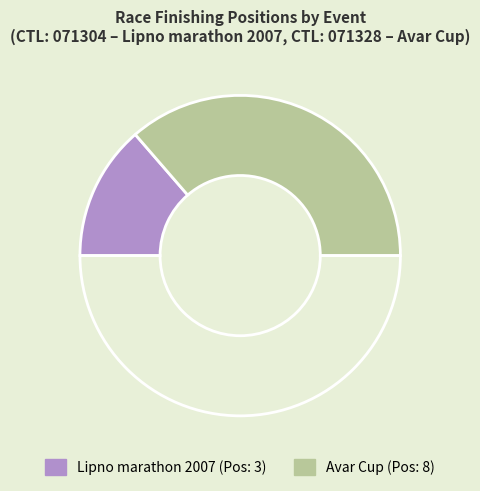

How many segments does this pie chart have?

3